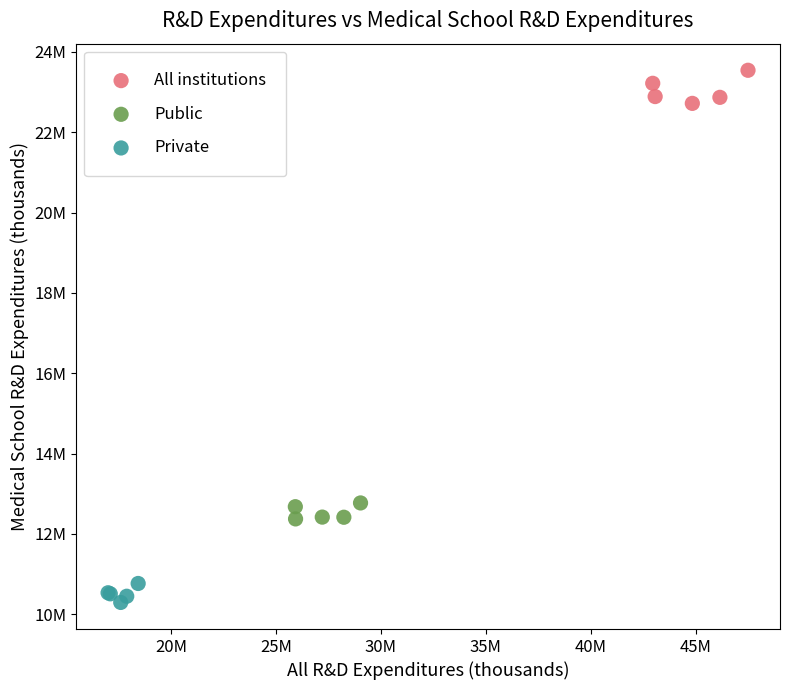

Which series contains the lowest Y value?

Private